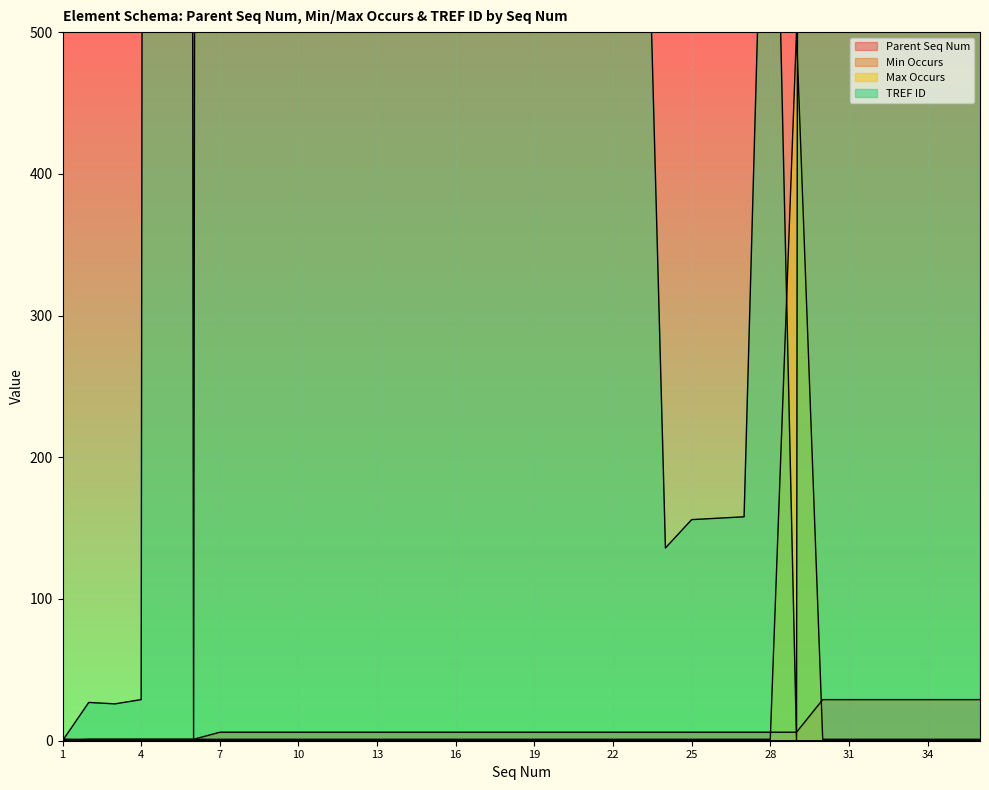

Reading left to right, what are all the values shown in this chart?

Parent Seq Num: 0	1	1	1	1	1	6	6	6	6	6	6	6	6	6	6	6	6	6	6	6	6	6	6	6	6	6	6	6	29	29	29	29	29	29	29
Min Occurs: 1	0	0	0	0	0	0	0	0	0	0	0	0	0	0	0	0	0	0	0	0	0	0	0	0	0	0	0	0	0	0	0	0	0	0	0
Max Occurs: 1	1	1	1	1	1	1	1	1	1	1	1	1	1	1	1	1	1	1	1	1	1	1	1	1	1	1	1	500	1	1	1	1	1	1	1
TREF ID: 0	27	26	29	14331	0	14015	14016	14017	14014	14023	14026	14027	14028	14030	14029	14024	14018	14019	14020	14021	14031	824	136	156	157	158	827	0	14032	13965	827	831	14033	14018	14034